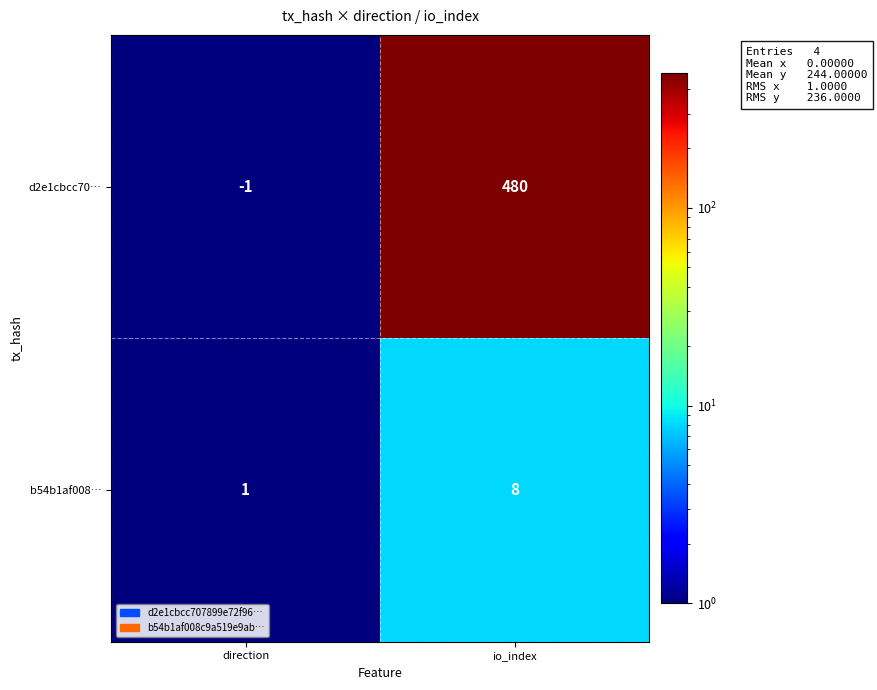

At how many categories does at least one series exceed 390?

1